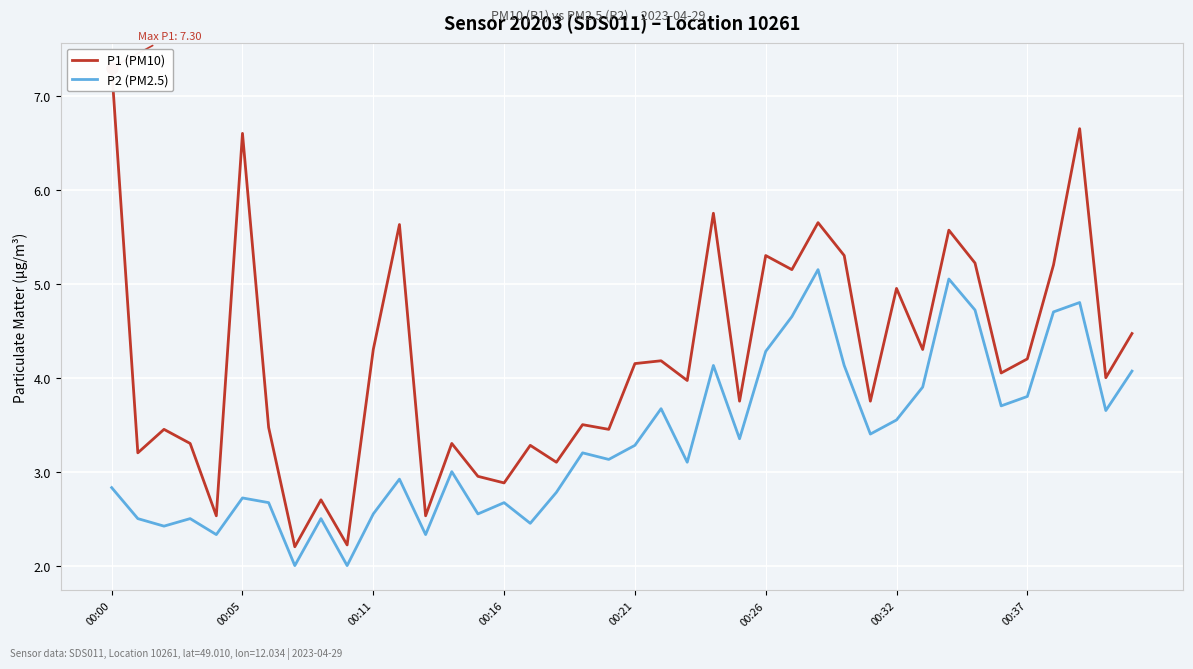

What is the average value of the P1 (PM10) series?

4.2